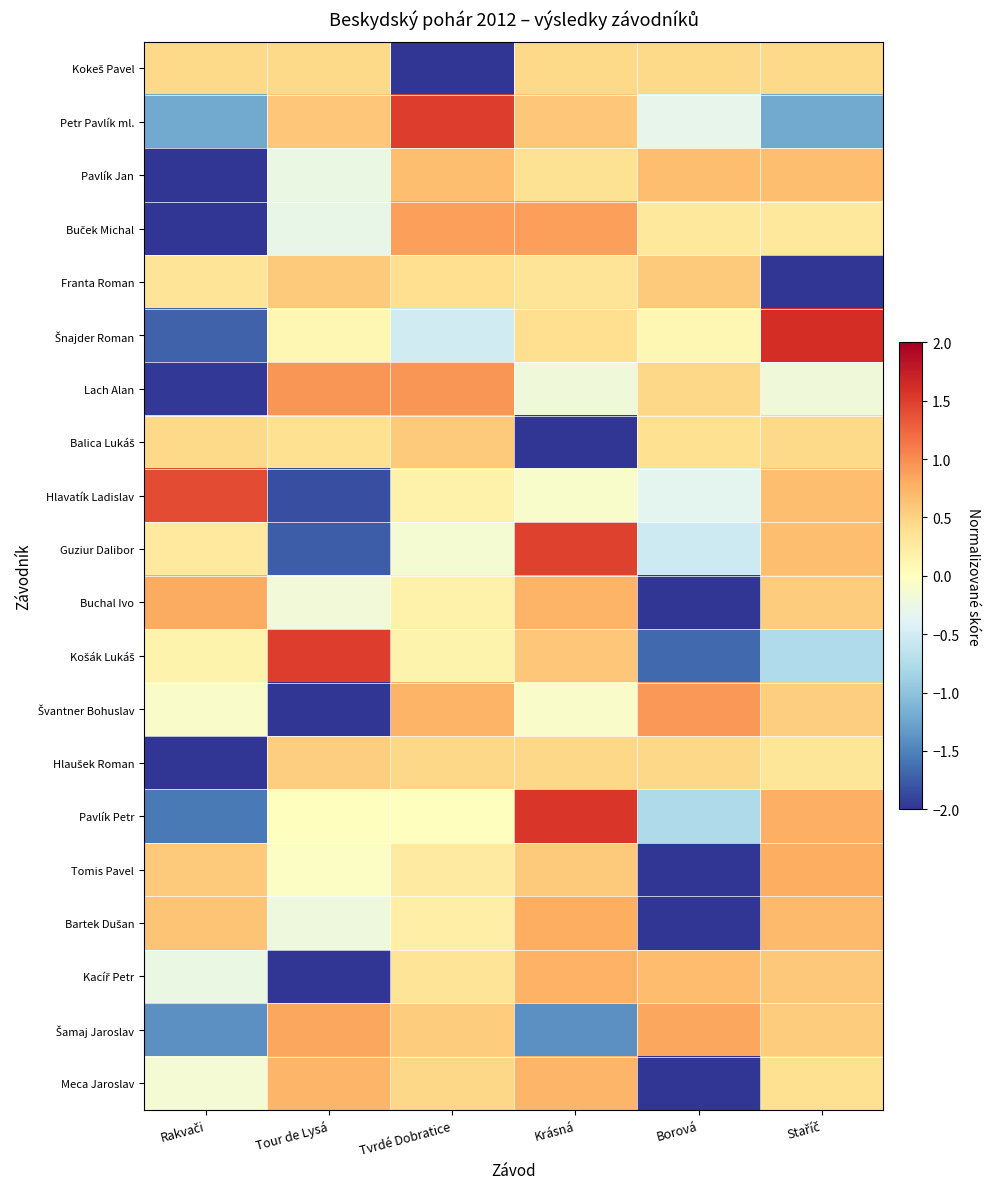

Which series has the largest range (max minus min)?

Šnajder Roman